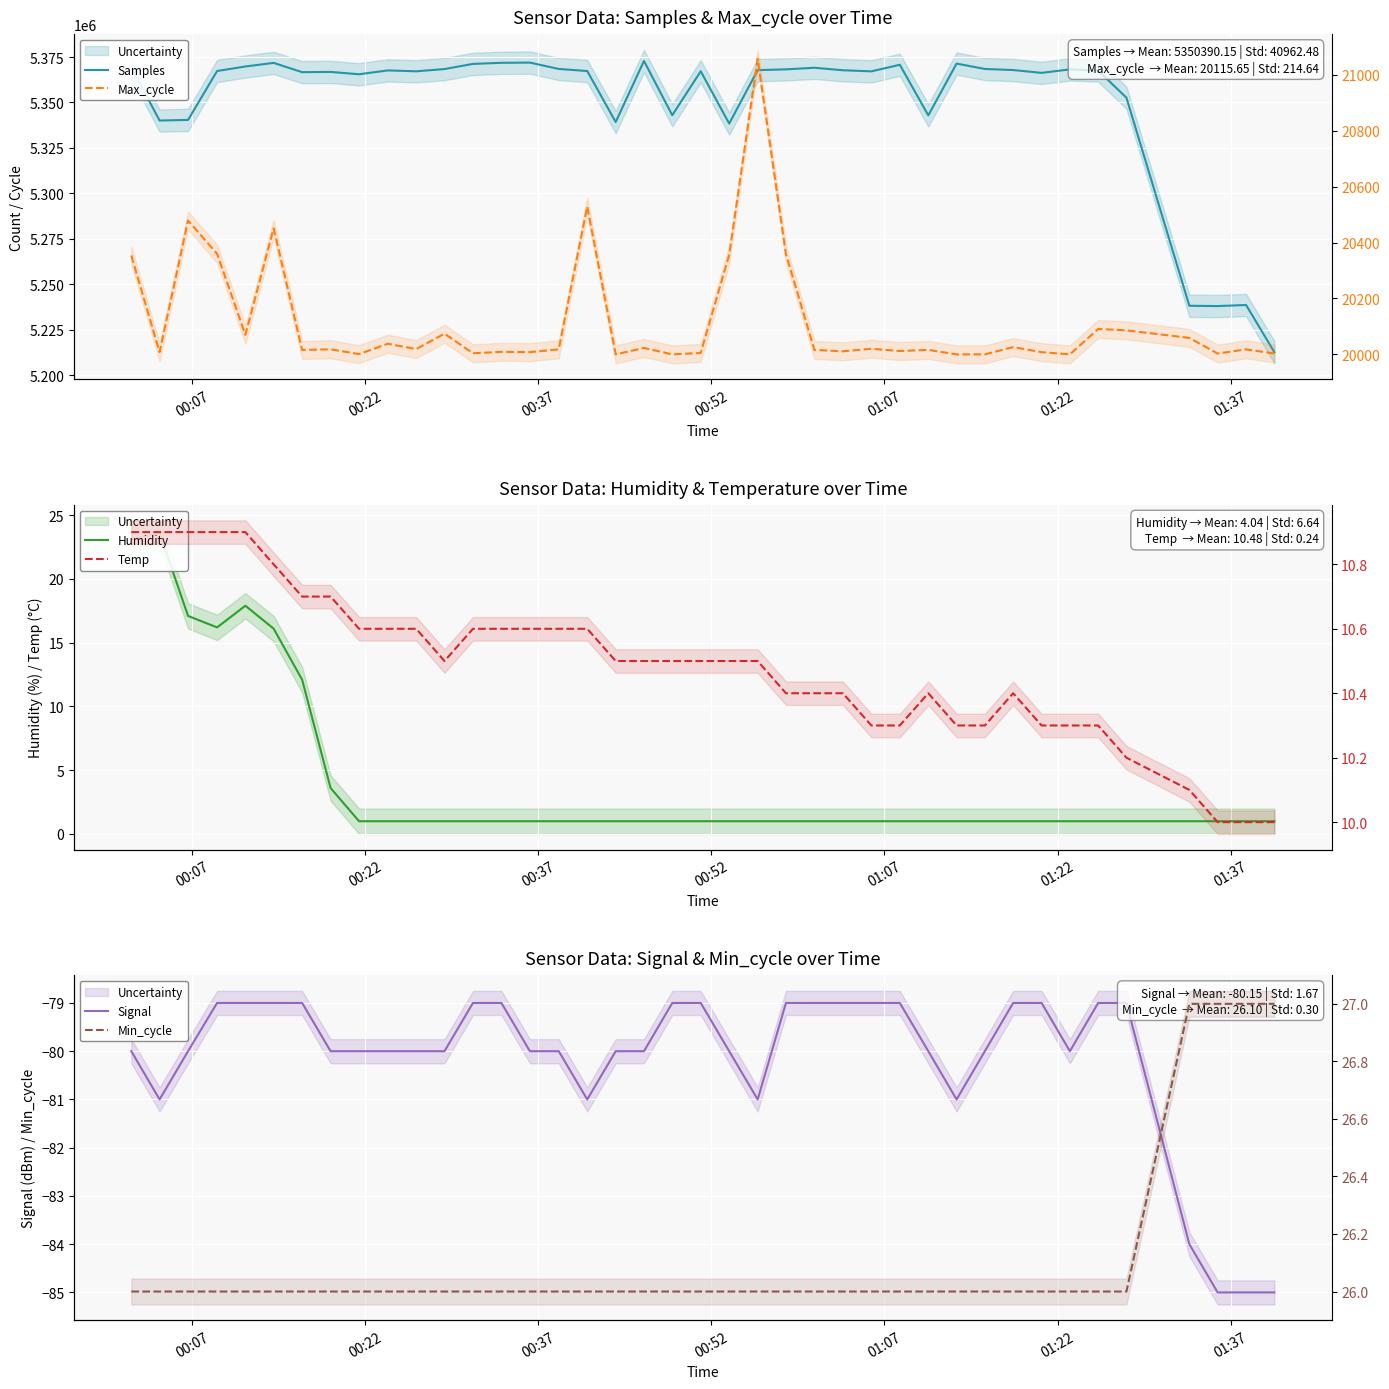

True or false: Min_cycle and Samples intersect in this chart.

False